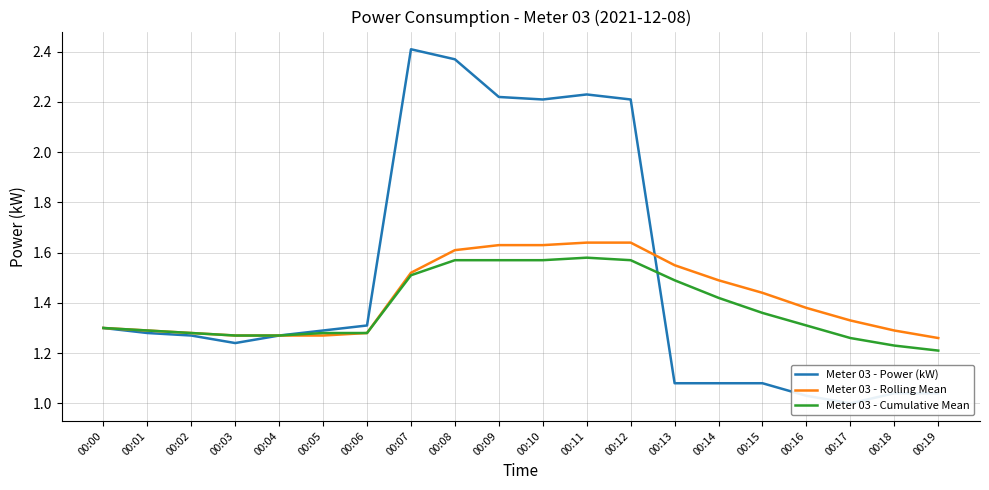

What is the value of the Meter 03 - Power (kW) point at the 16th from the left?

1.1